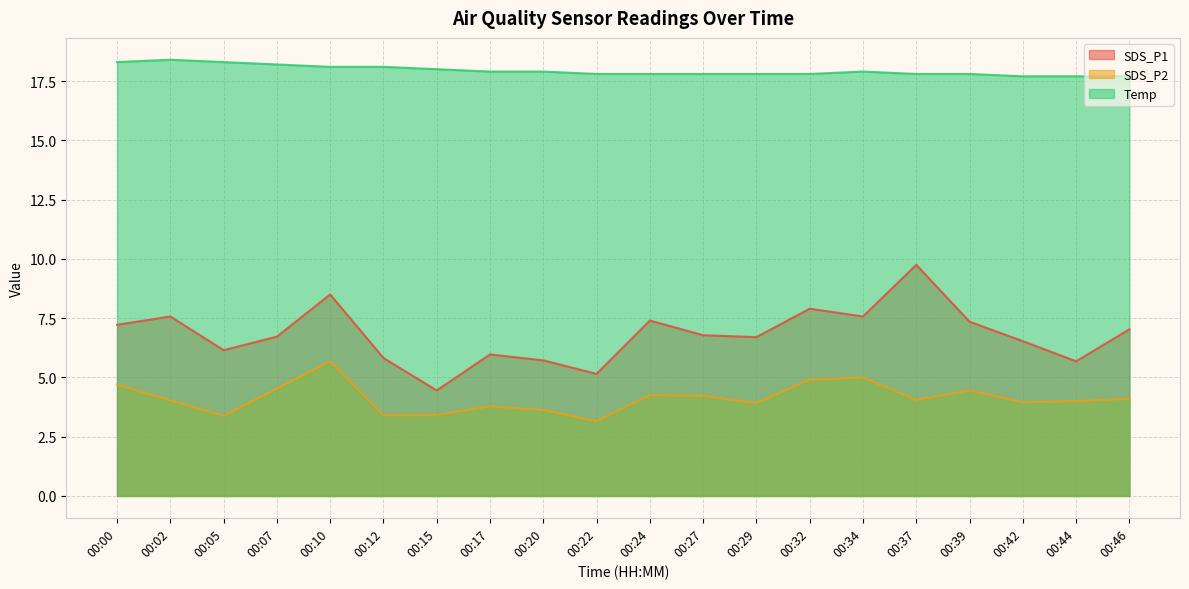

How many interior local peaks does the Temp series have?

2